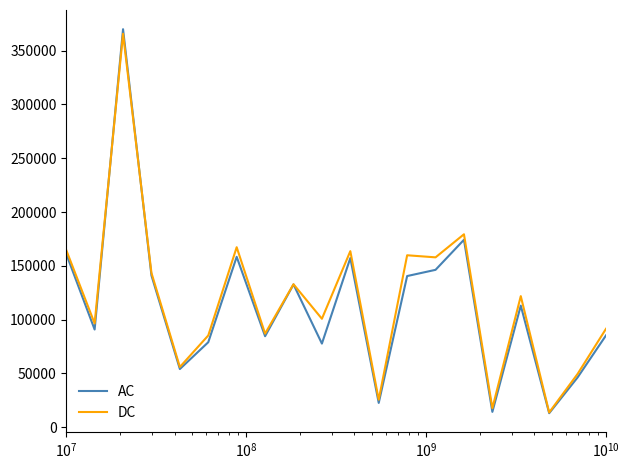

Which series has the largest range (max minus min)?

AC